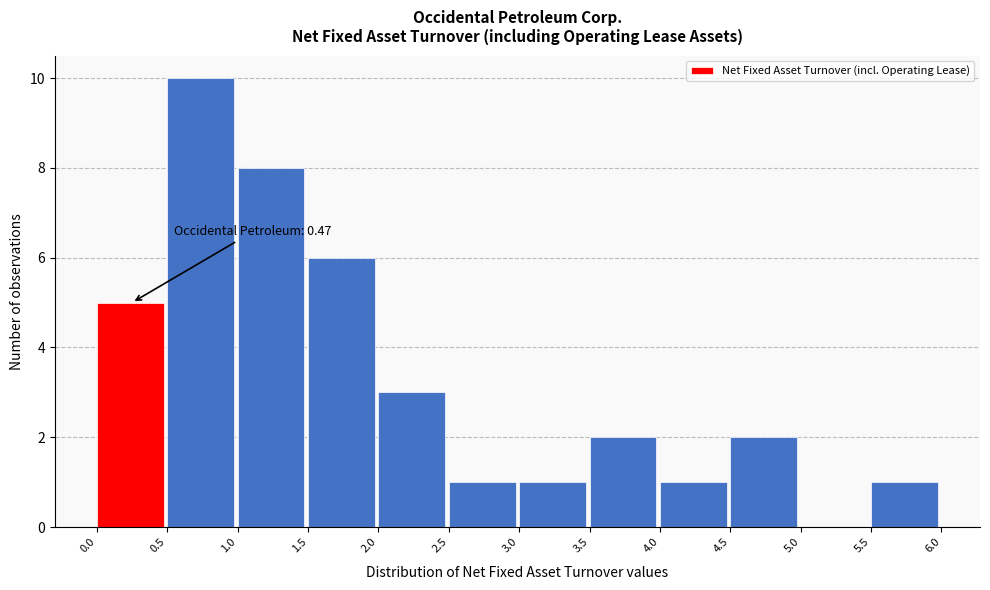

Over which range of the x-axis is the bar tallest?

0.5 to 1.0